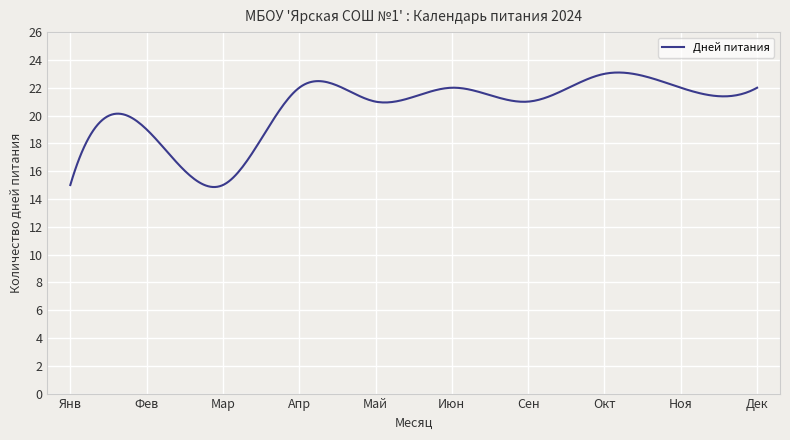

What is the smallest value displayed?

14.9